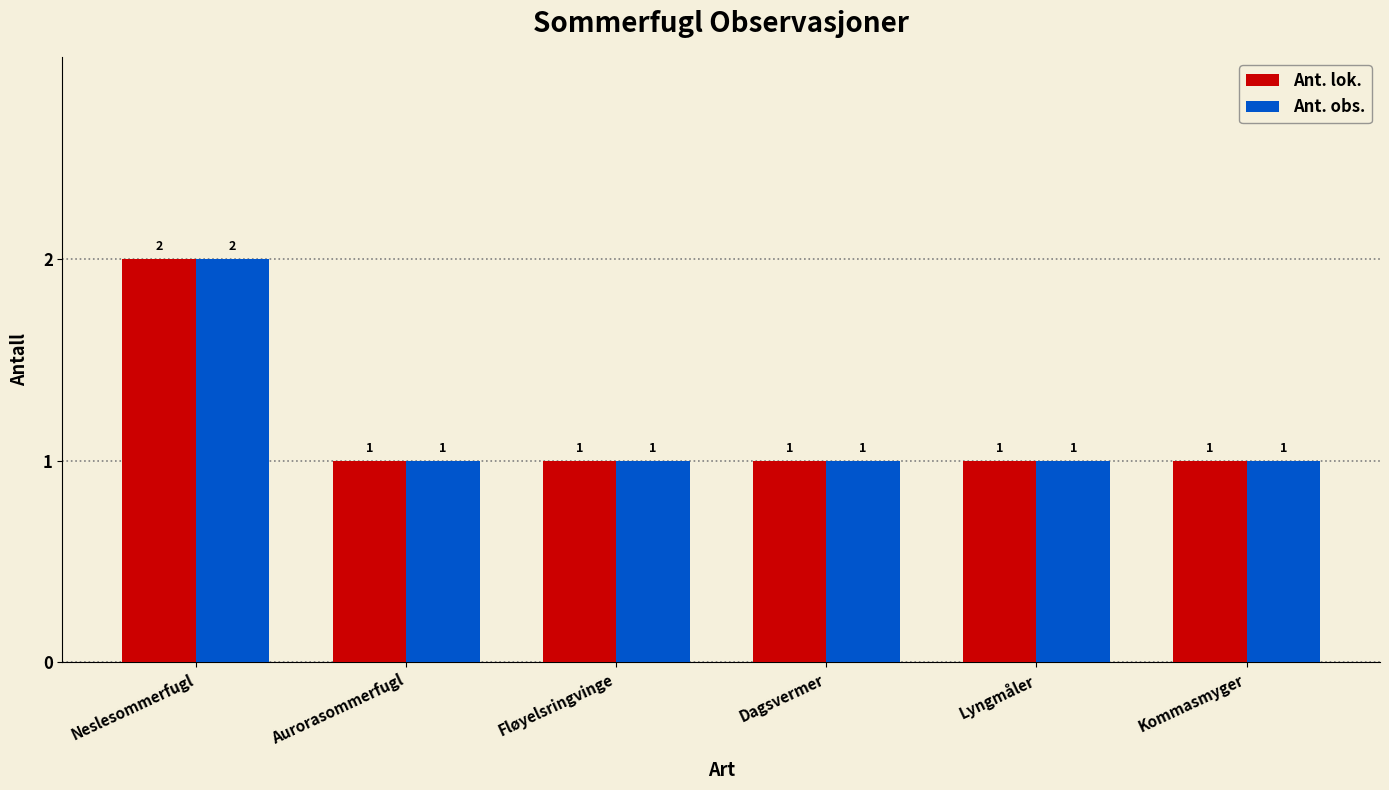

At which category does the chart reach its peak across all series?

Neslesommerfugl